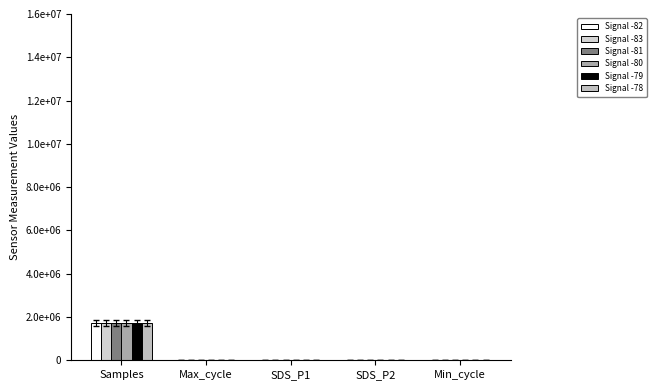

The value of Signal -82 at Samples is 1727173. True or false?

True